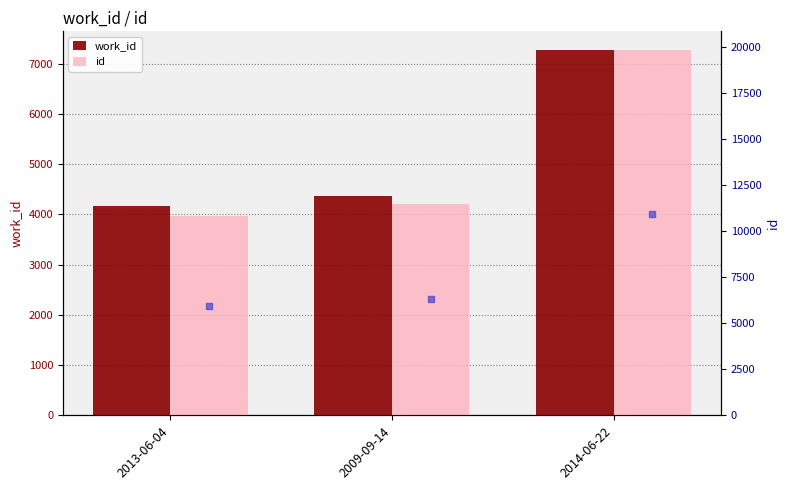

Which series has the widest spread of Y values?

id